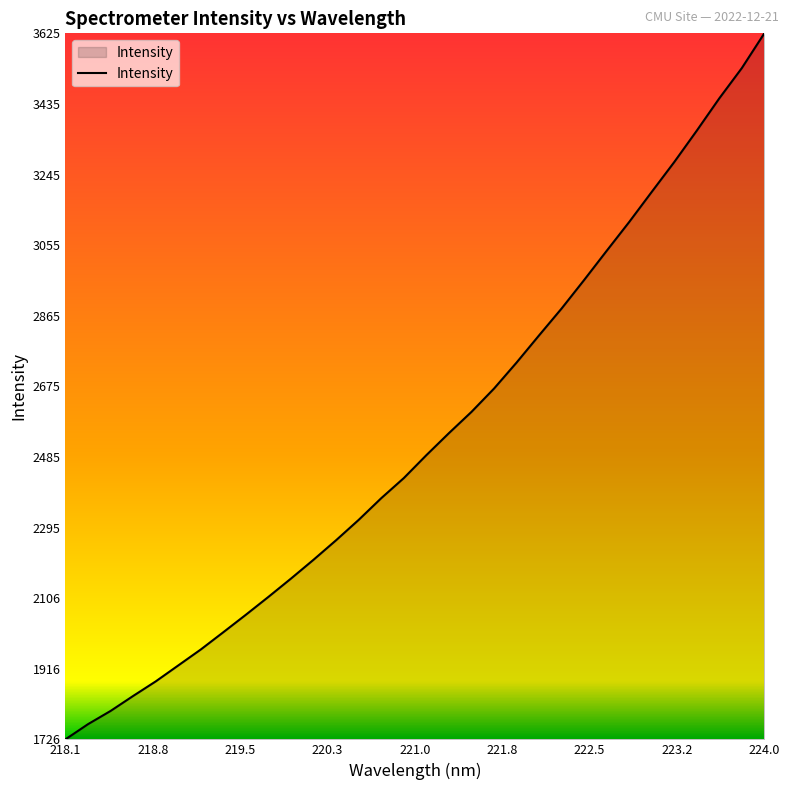

What is the maximum value shown in the chart?

3625.0